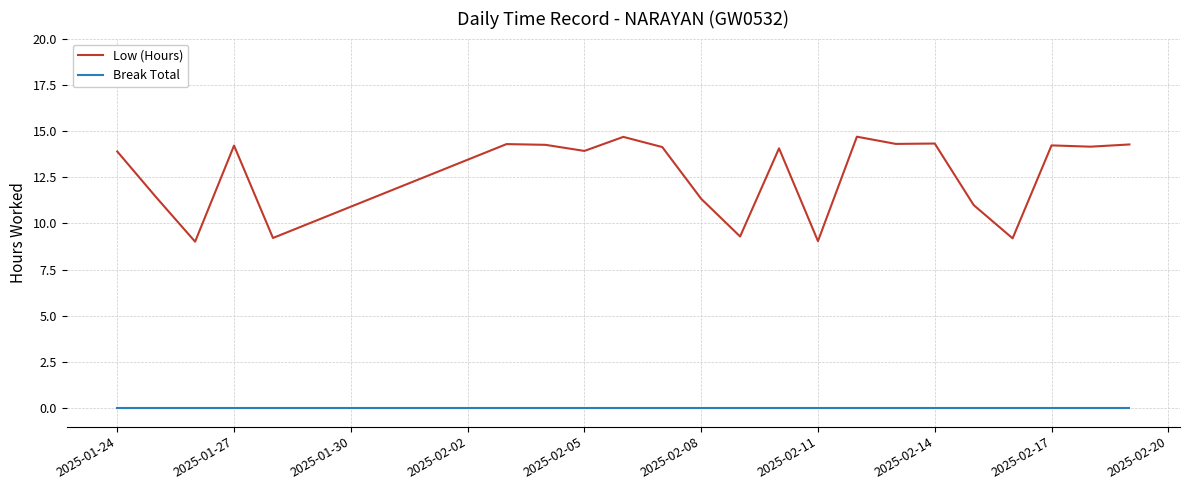

What are all the series names shown in the legend?

Low (Hours), Break Total